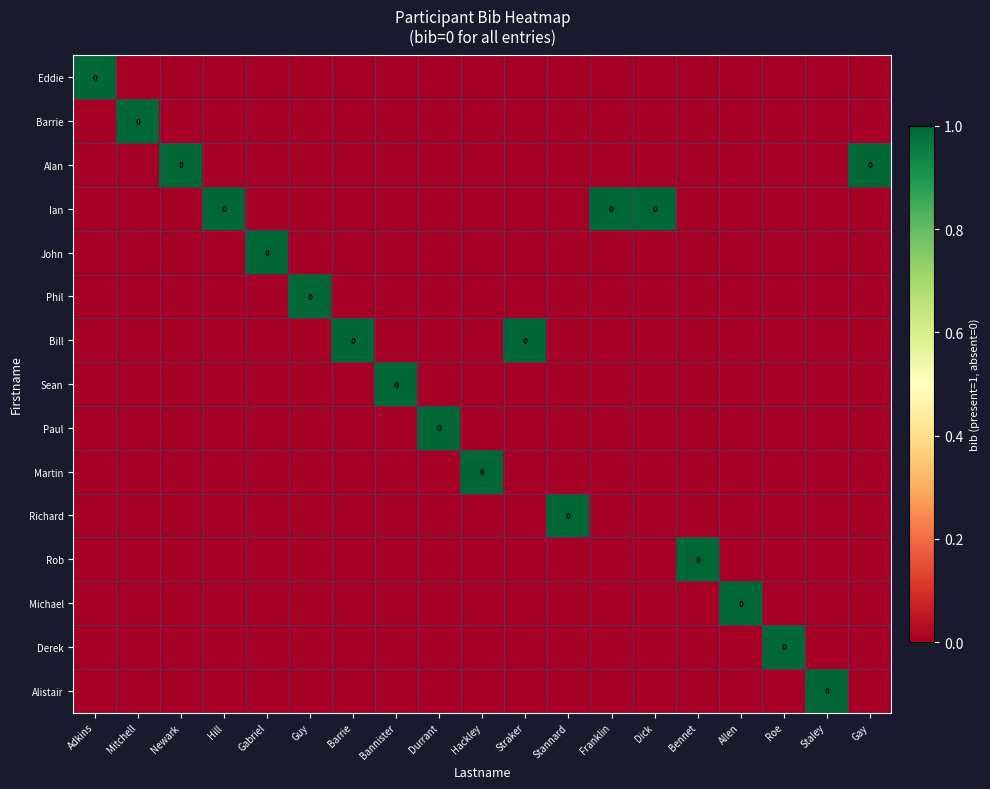

At how many categories does at least one series exceed 0?

19